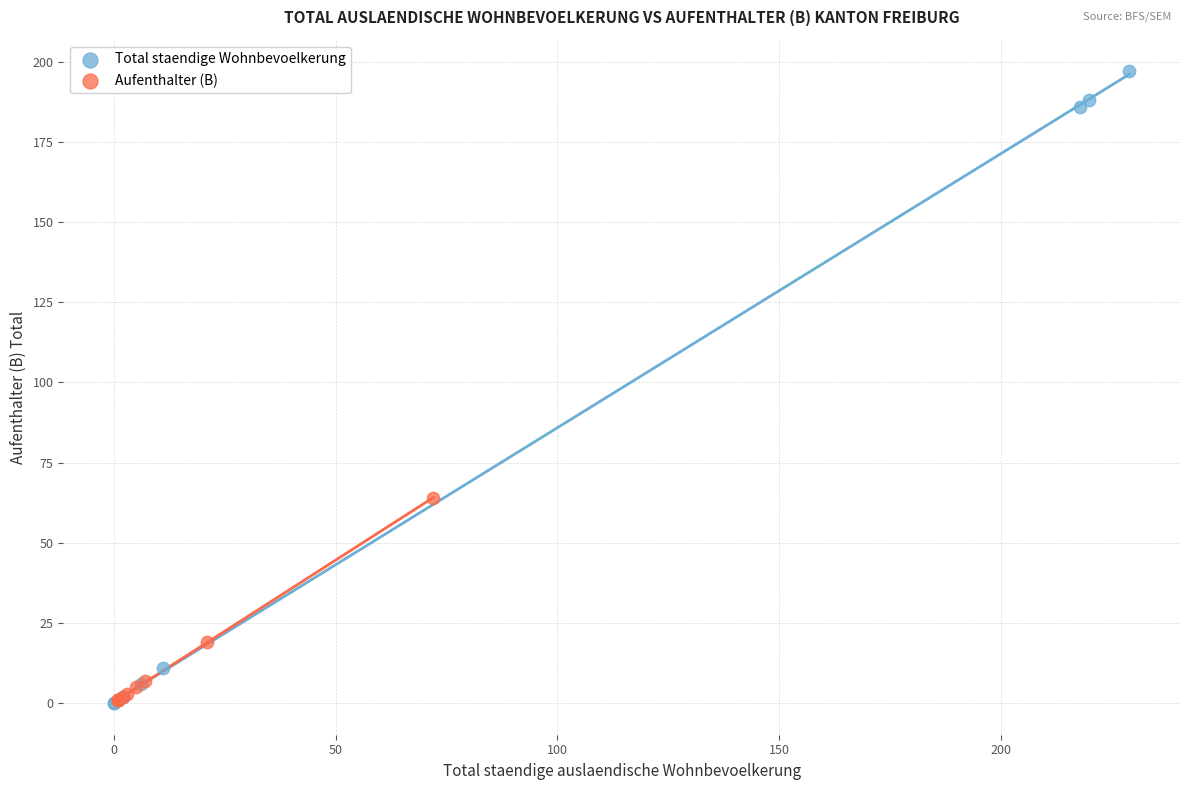

Which series contains the highest Y value?

Total staendige Wohnbevoelkerung